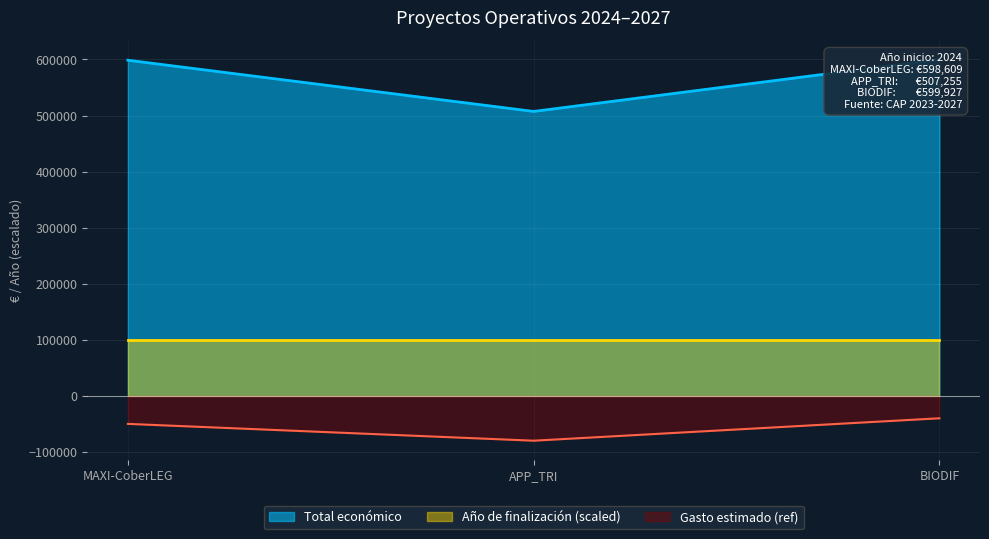

What is the label of the 3rd point from the left?

BIODIF